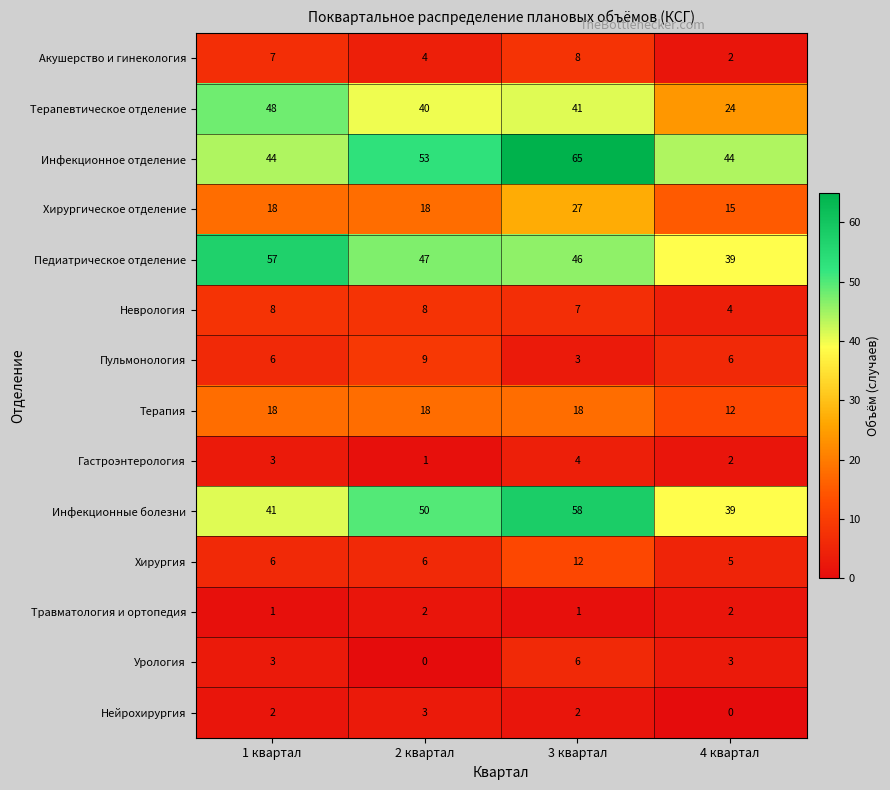

What is the sum of all Нейрохирургия values?

7